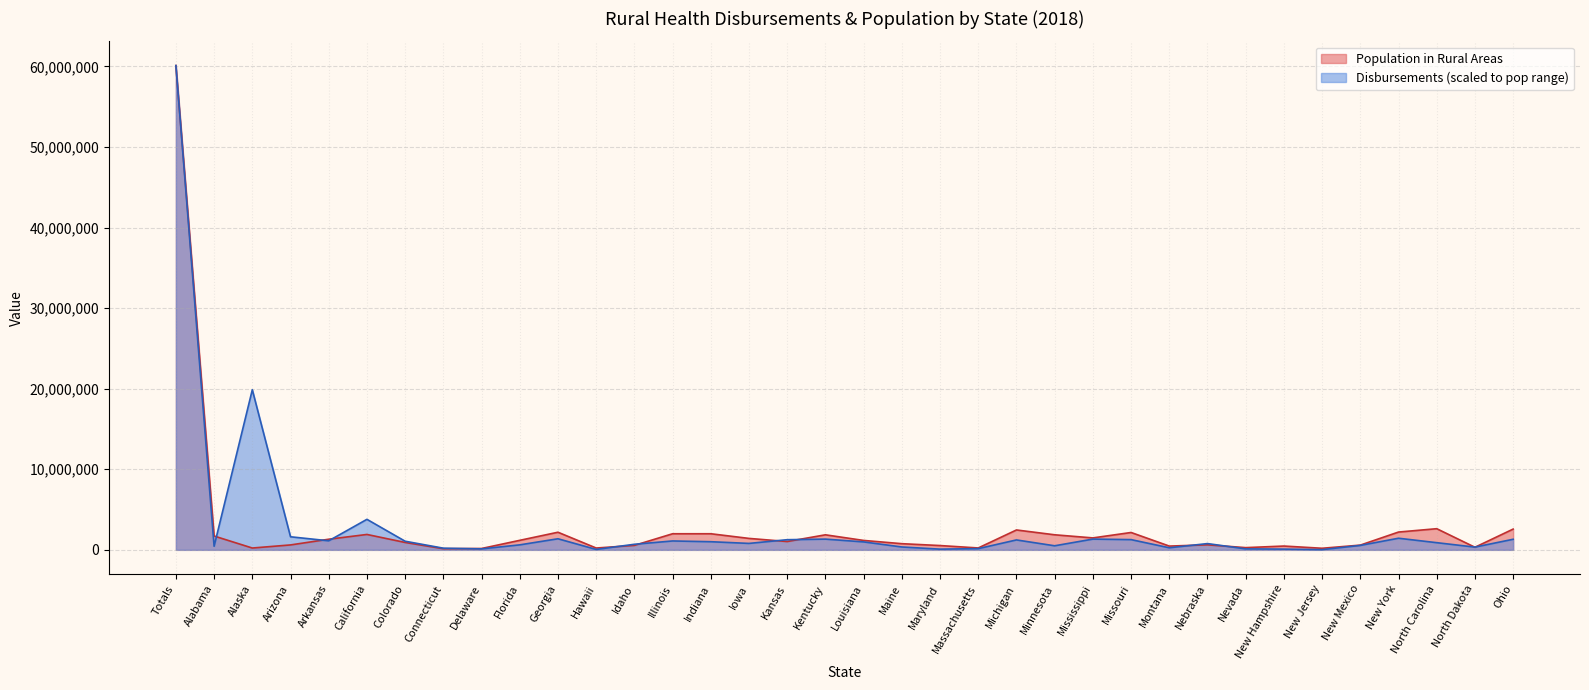

What is the label of the 35th point from the right?

Alabama